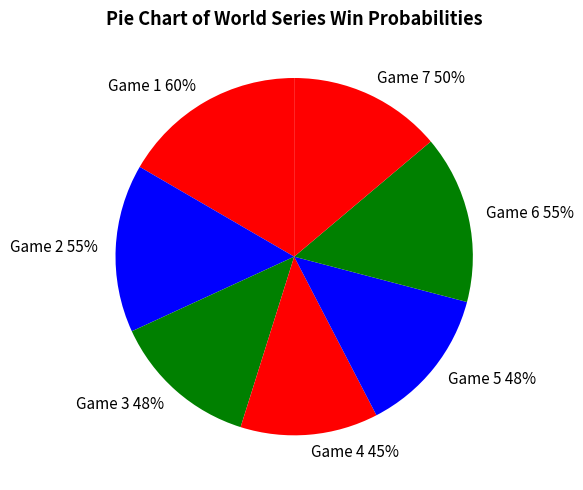

To the nearest percent, what is the difference between the largest and smallest slice percentages?

4%